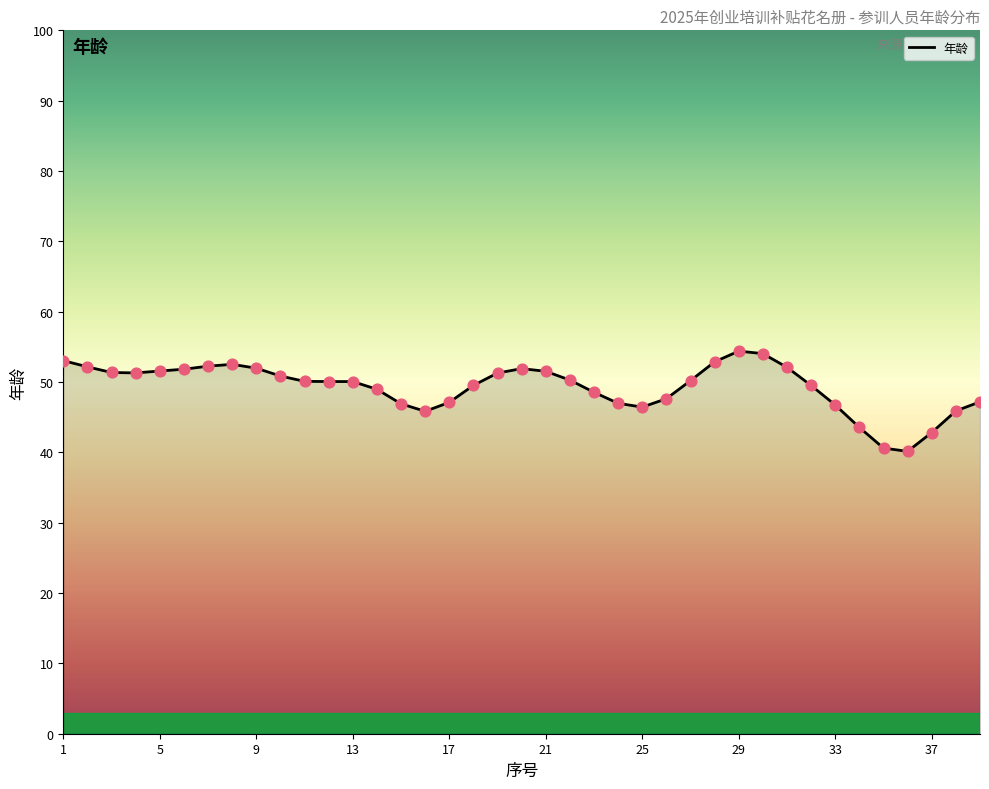

What is the difference between the maximum and minimum values?

14.3